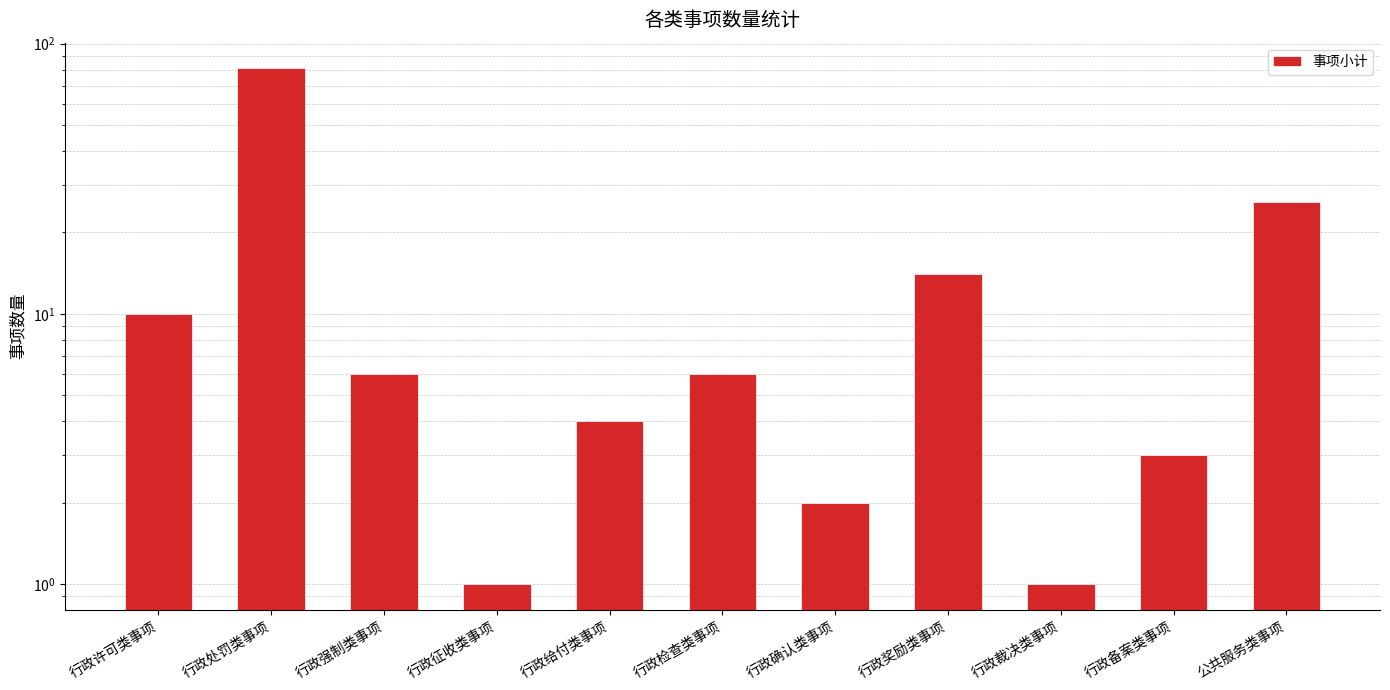

Does the chart contain stacked bars?

No